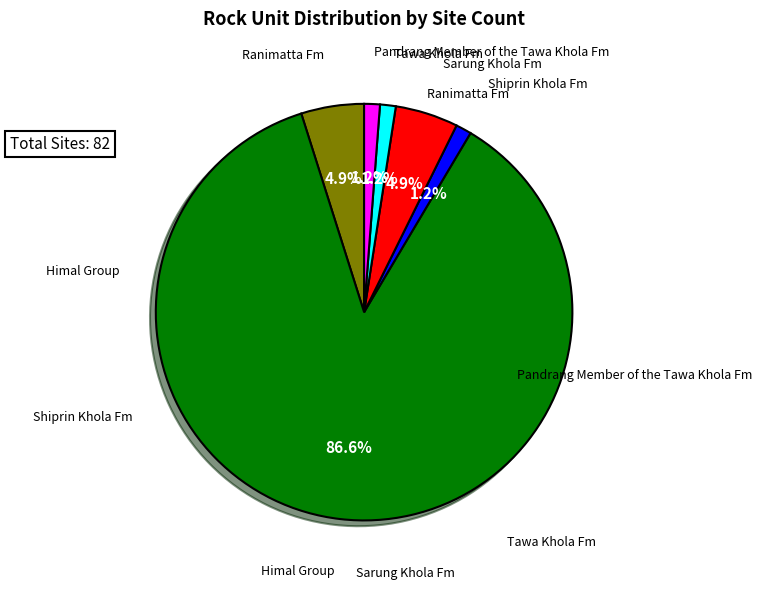

Is there any slice that represents more than half of the pie?

Yes